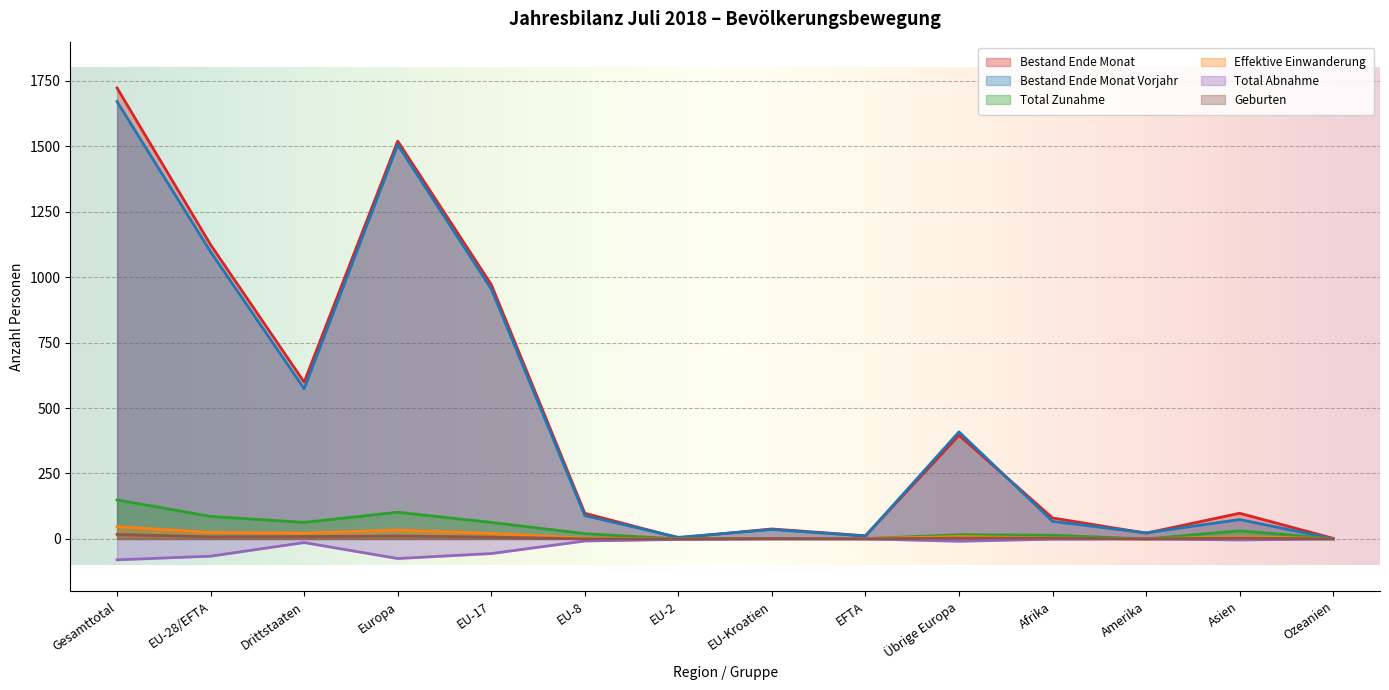

What is the value of the Bestand Ende Monat Vorjahr point at the 14th from the left?

1